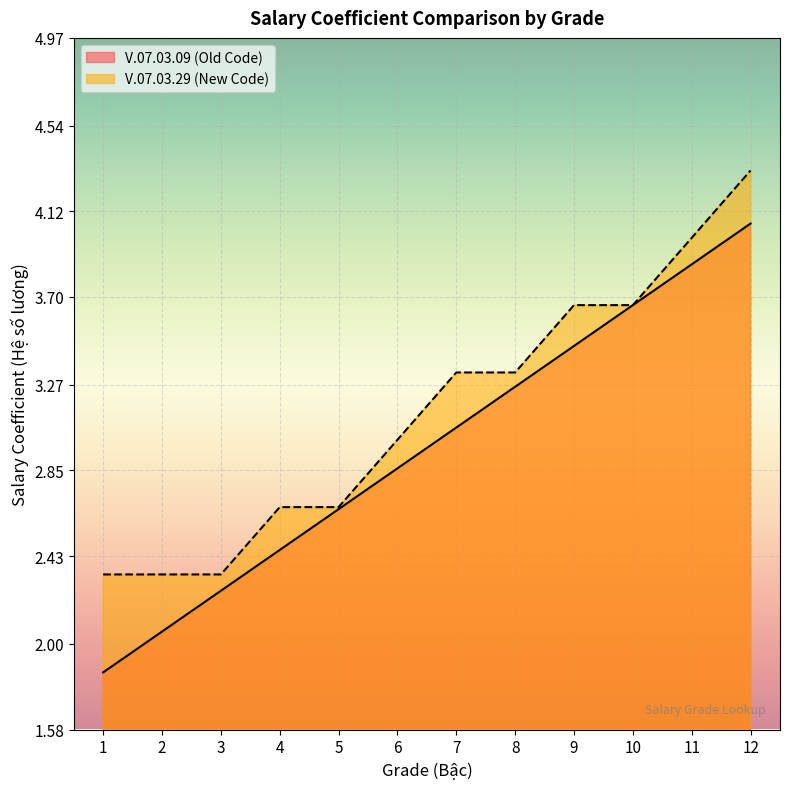

Read the V.07.03.29 (New Code) value at 2.

2.3